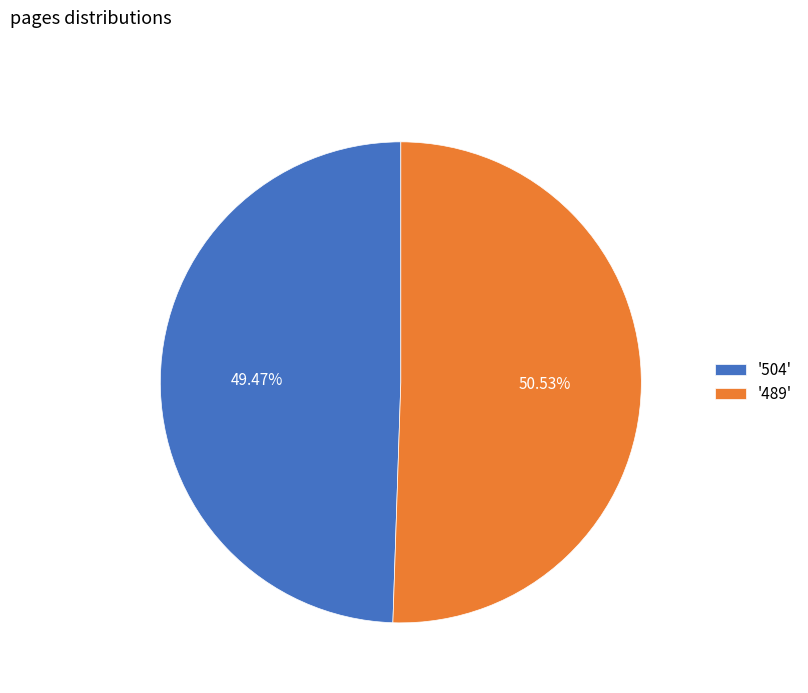

Combined, do '489' and '504' account for over 50%?

Yes